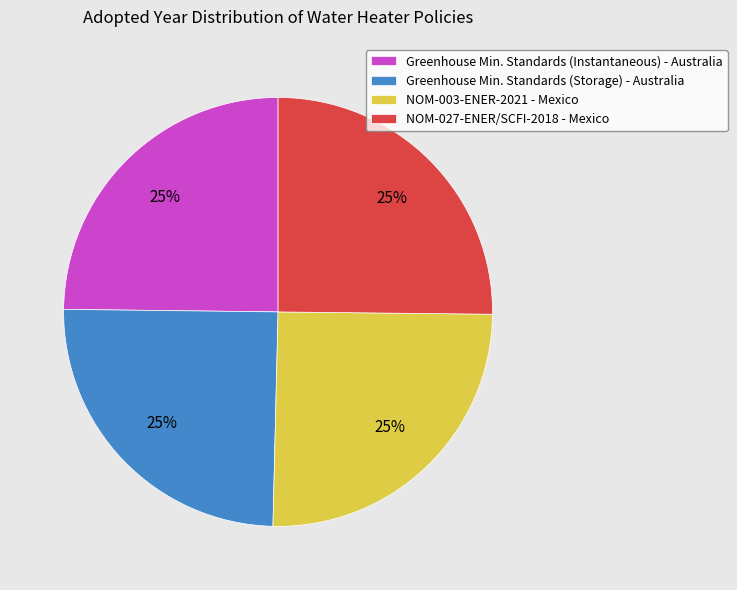

To the nearest percent, what is the average slice percentage?

25%